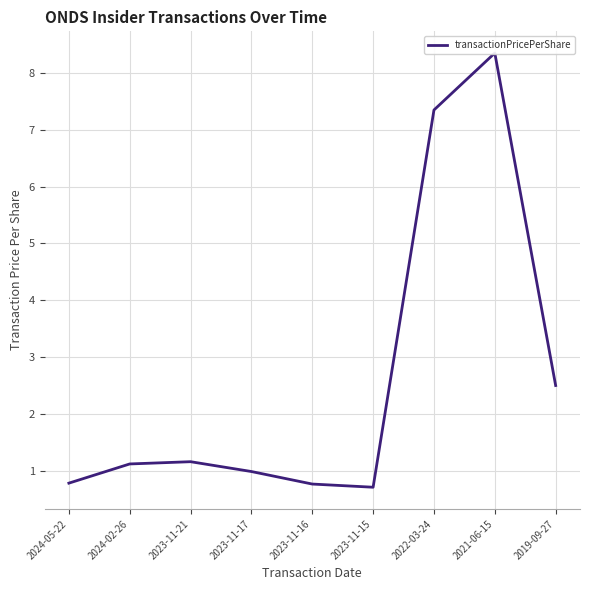

How many lines are shown in the chart?

1